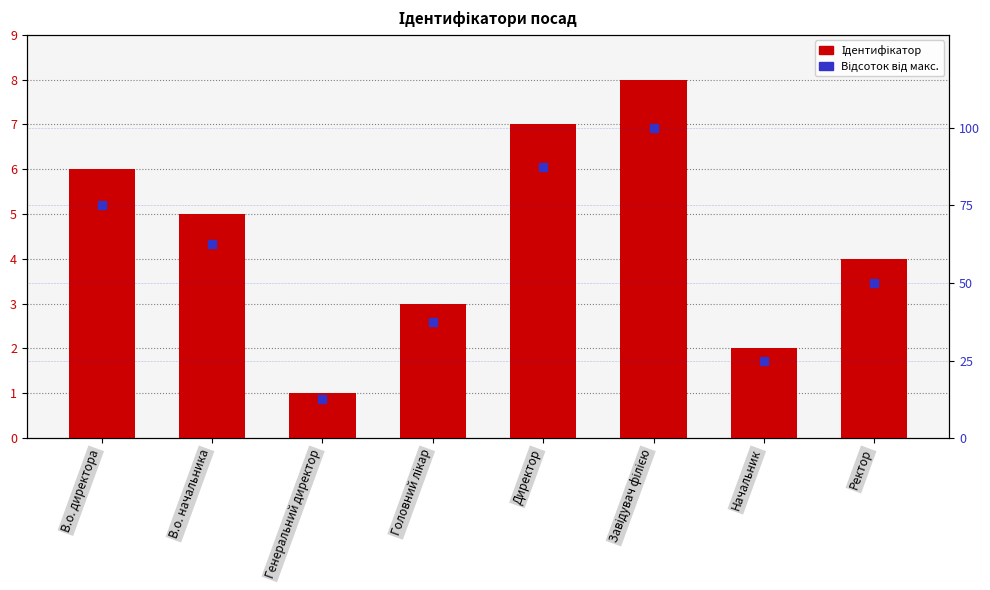

Reading left to right, extract all data points from this chart.

Ідентифікатор: В.о. директора=6.0	В.о. начальника=5.0	Генеральний директор=1.0	Головний лікар=3.0	Директор=7.0	Завідувач філією=8.0	Начальник=2.0	Ректор=4.0
Відсоток від макс.: В.о. директора=75.0	В.о. начальника=62.5	Генеральний директор=12.5	Головний лікар=37.5	Директор=87.5	Завідувач філією=100.0	Начальник=25.0	Ректор=50.0